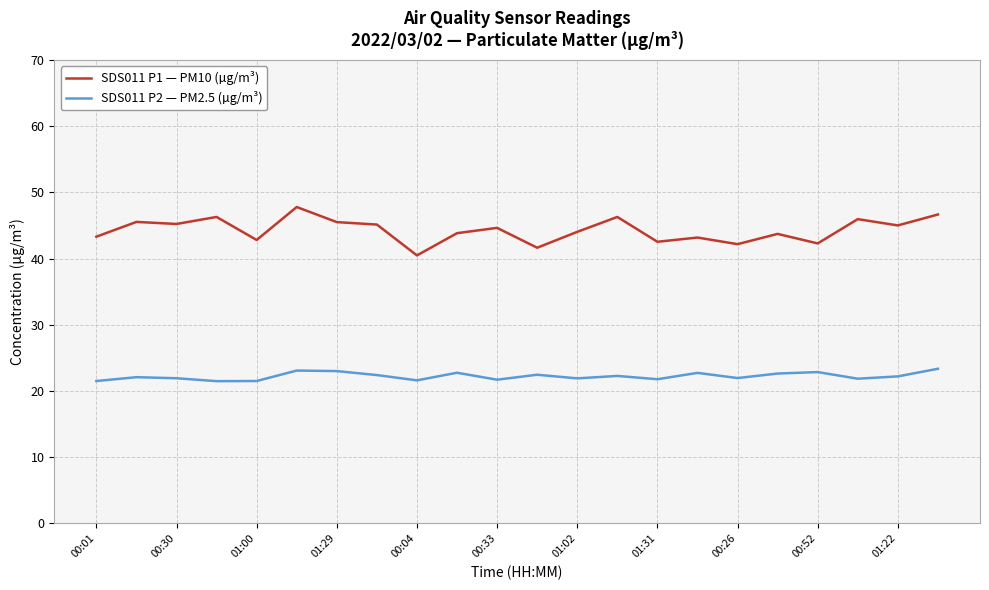

Which series has the widest spread of values?

SDS011 P1 — PM10 (µg/m³)